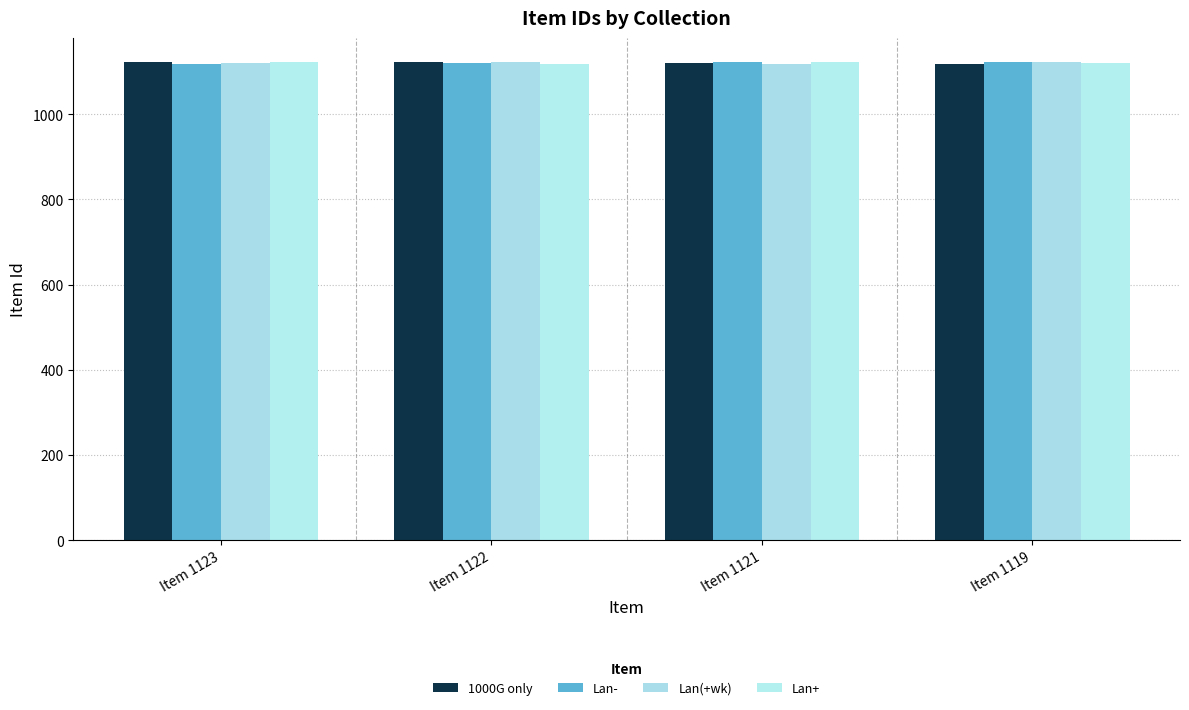

How many data points in 1000G only are less than 1122?

2